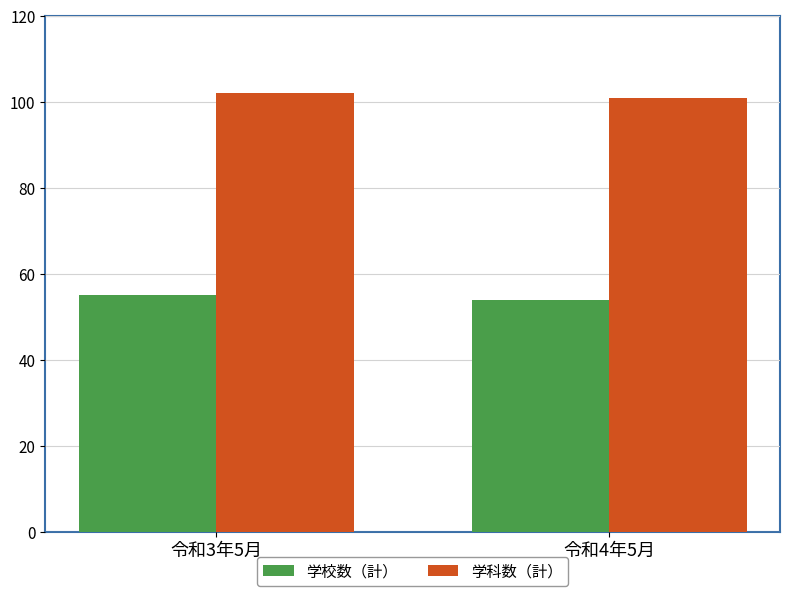

Rank the categories by 学校数（計） value from lowest to highest.

令和4年5月, 令和3年5月